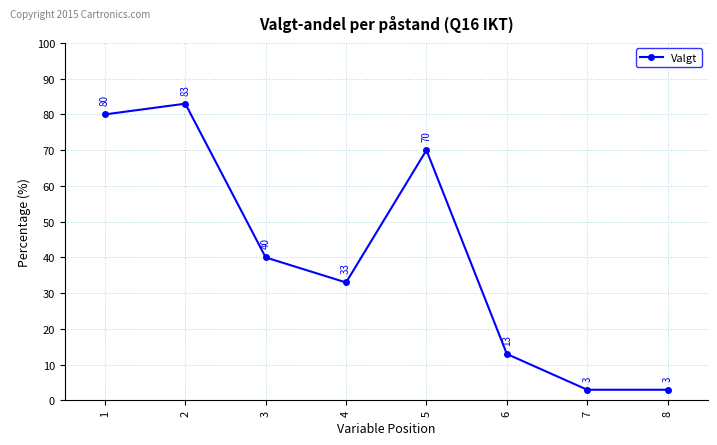

What is the greatest value displayed?

83